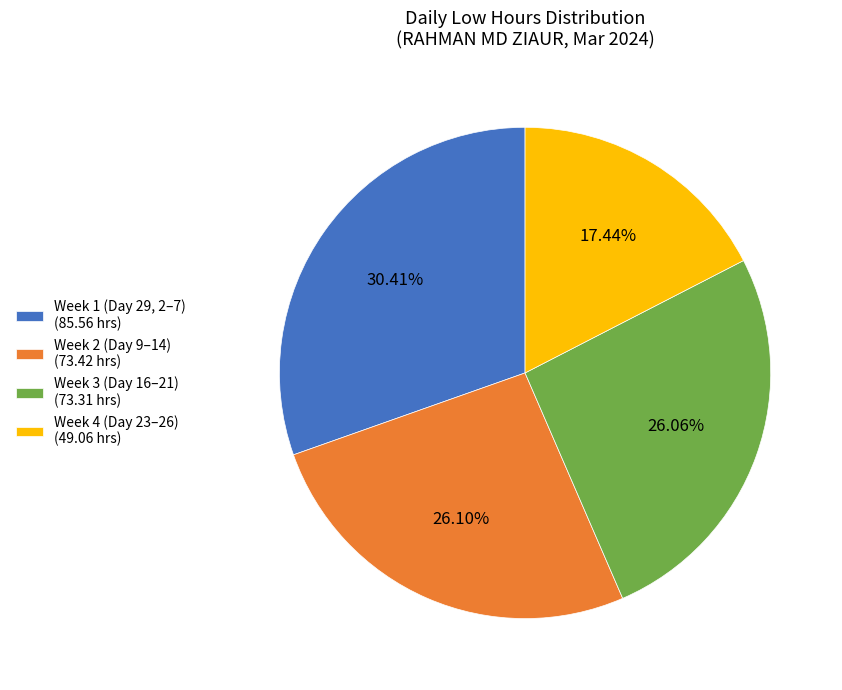

Rank the categories by value from lowest to highest.

Week 4 (Day 23–26) (49.06 hrs), Week 3 (Day 16–21) (73.31 hrs), Week 2 (Day 9–14) (73.42 hrs), Week 1 (Day 29, 2–7) (85.56 hrs)